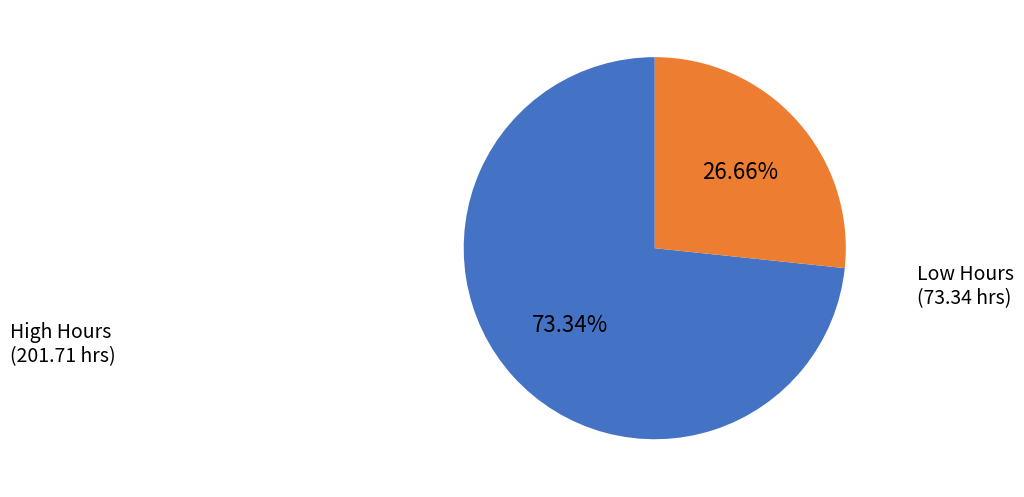

Is there a majority slice in this chart?

Yes